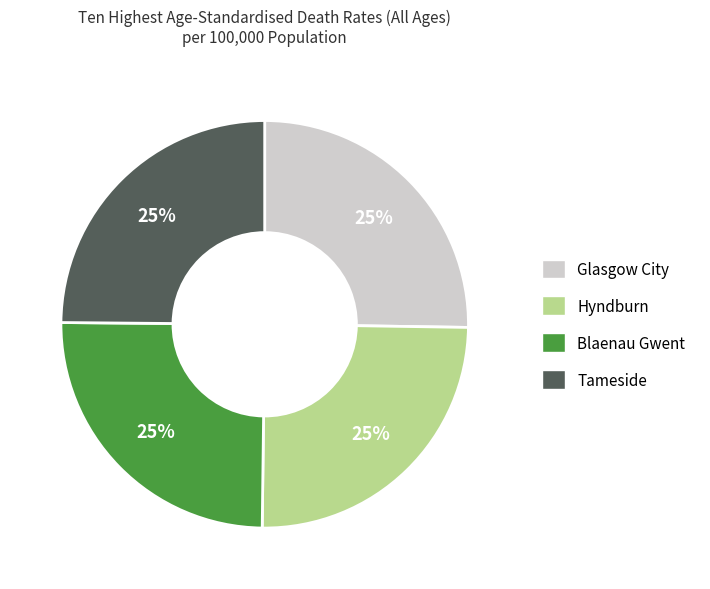

Does any single category account for the majority?

No